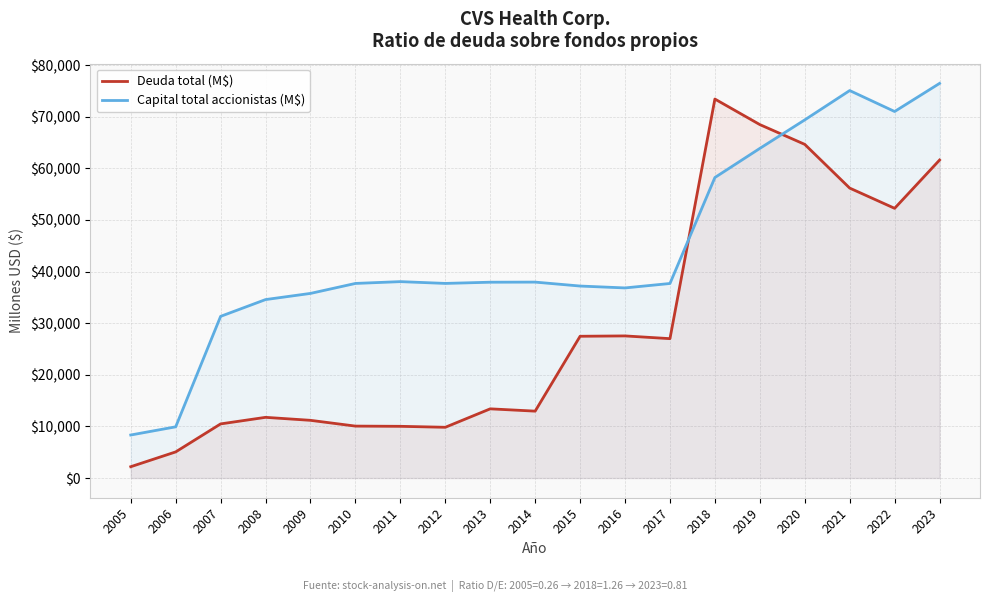

How many lines are shown in the chart?

2